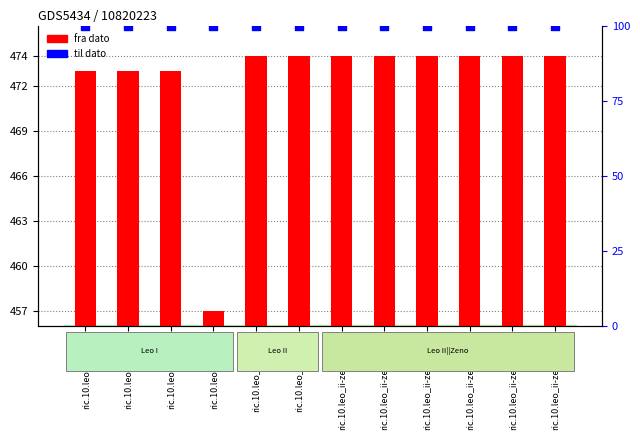

At how many categories does at least one series exceed 117?

12